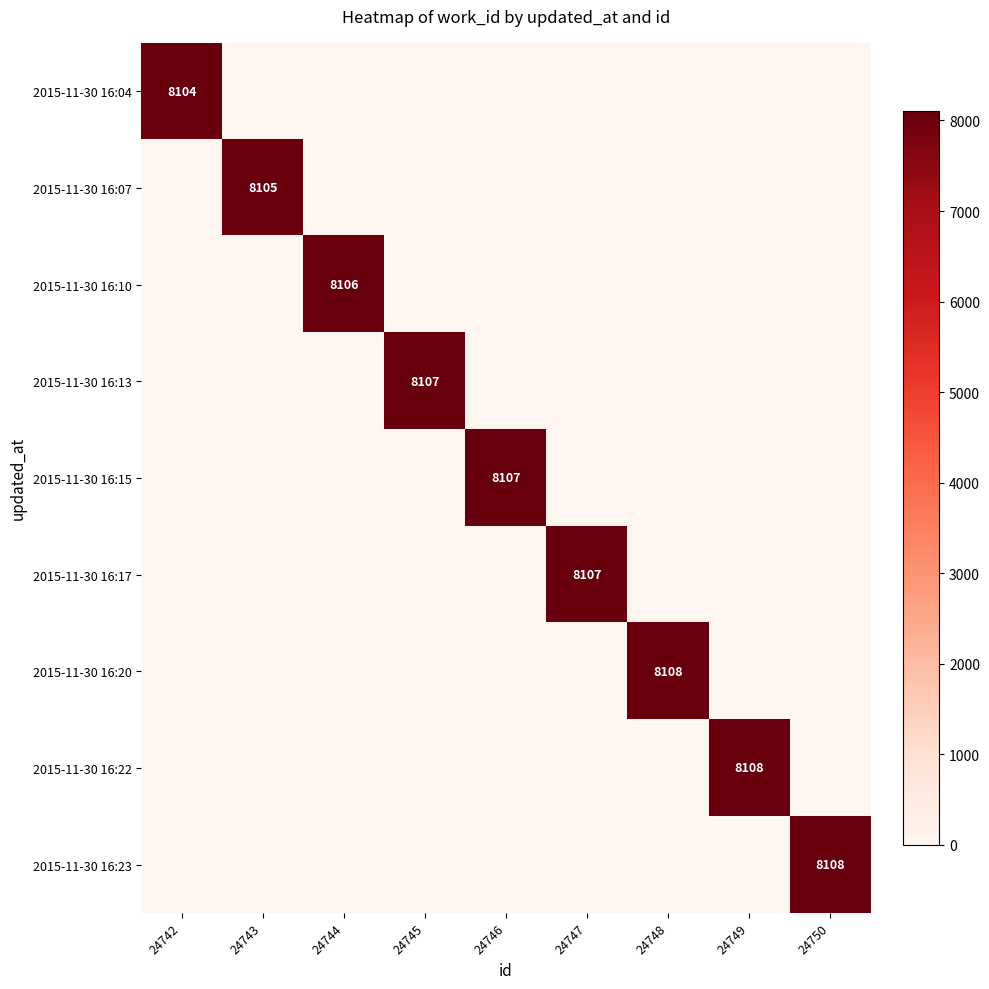

The 2015-11-30 16:13 series shows 8107 at 24745. True or false?

True